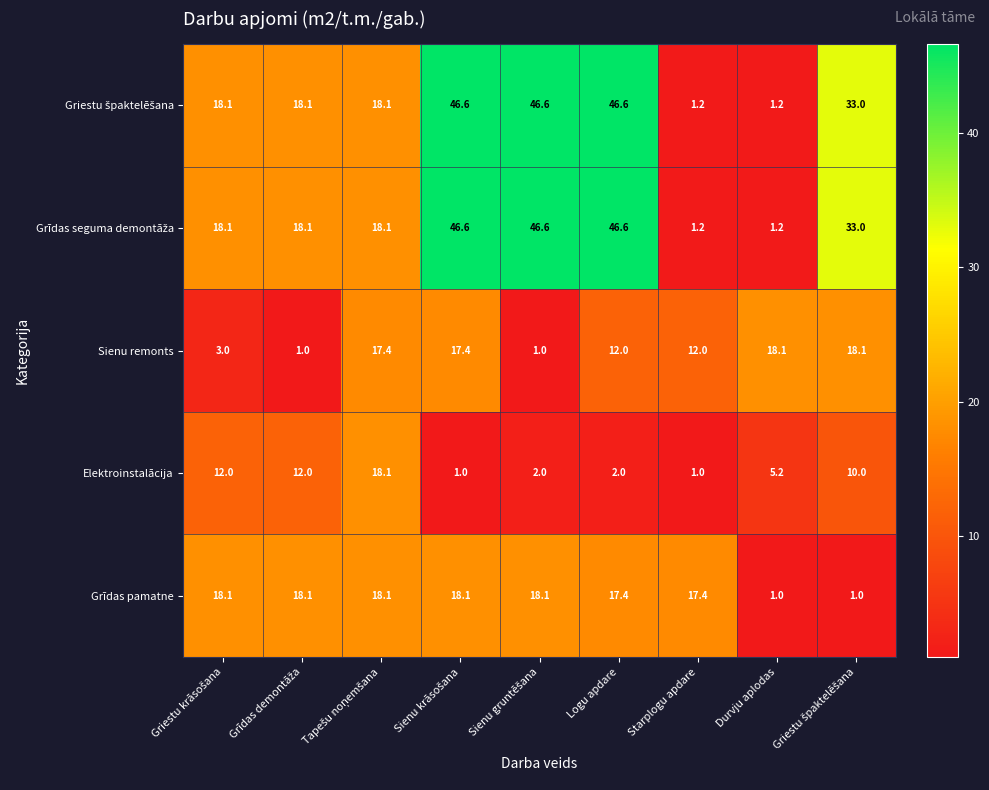

What is the total value across all series at Starplogu apdare?

32.8